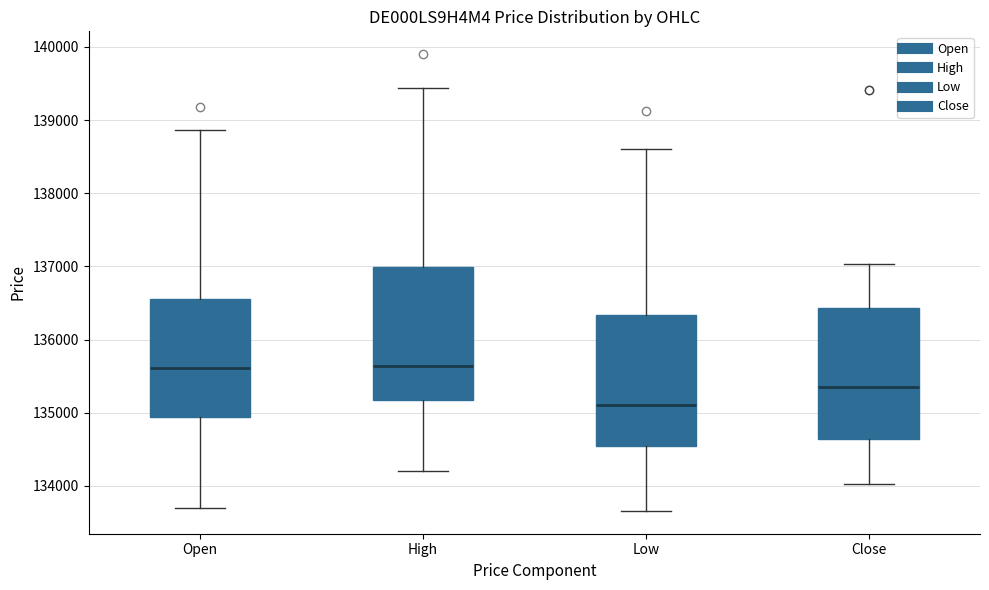

Where does the lower whisker of the box for Open end on the y-axis? The values are not printed on the chart, so give them approximately, as read against the axis.

133700